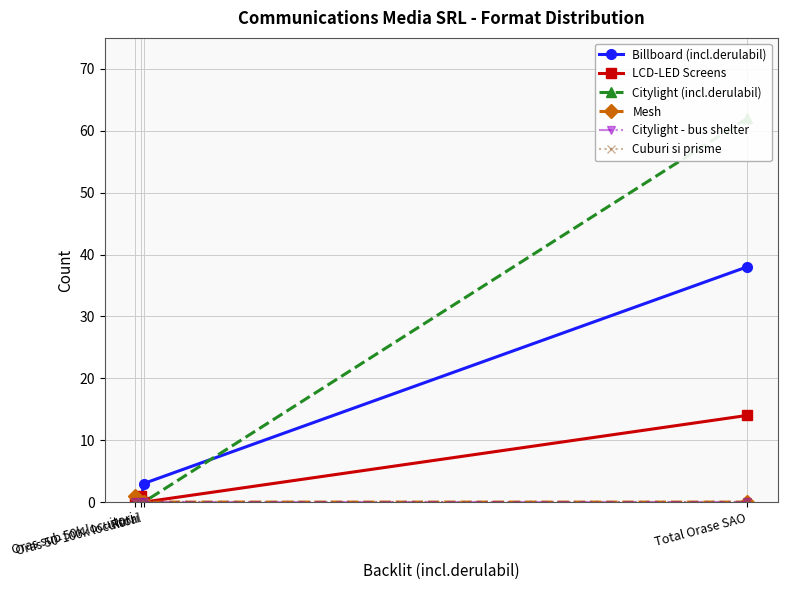

What is the sum of all Citylight (incl.derulabil) values?

62